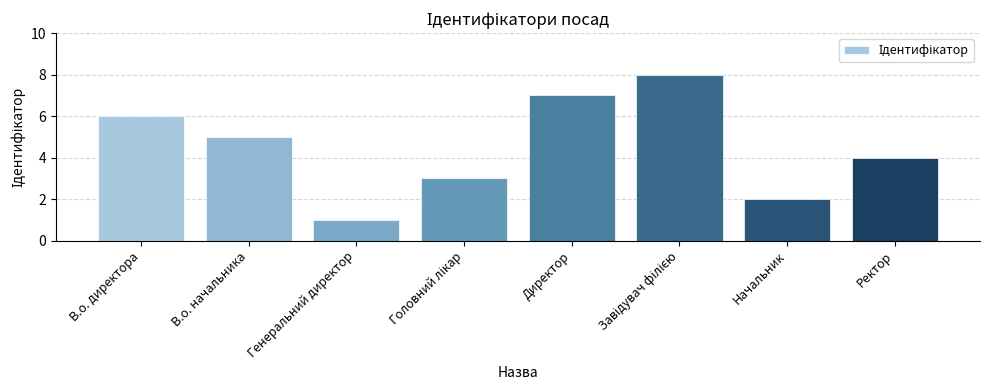

How many bars are there in total?

8